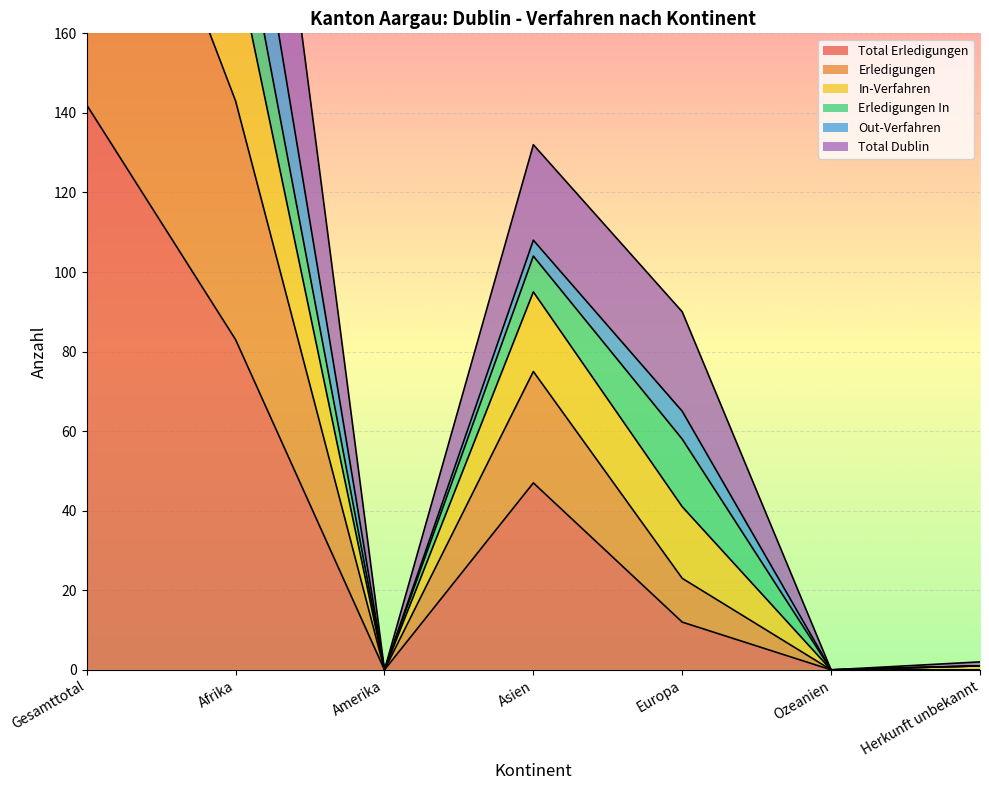

What is the sum of all Erledigungen values?

482